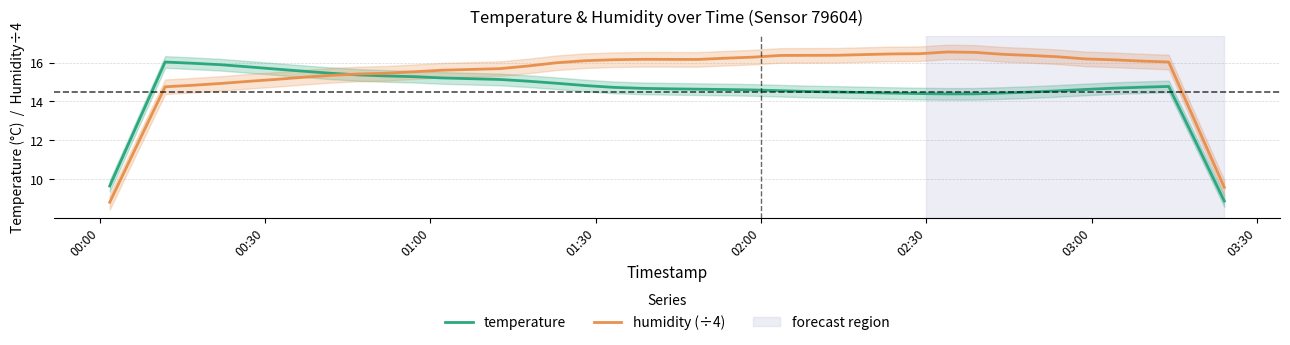

Is this an area chart (filled region under the line)?

No